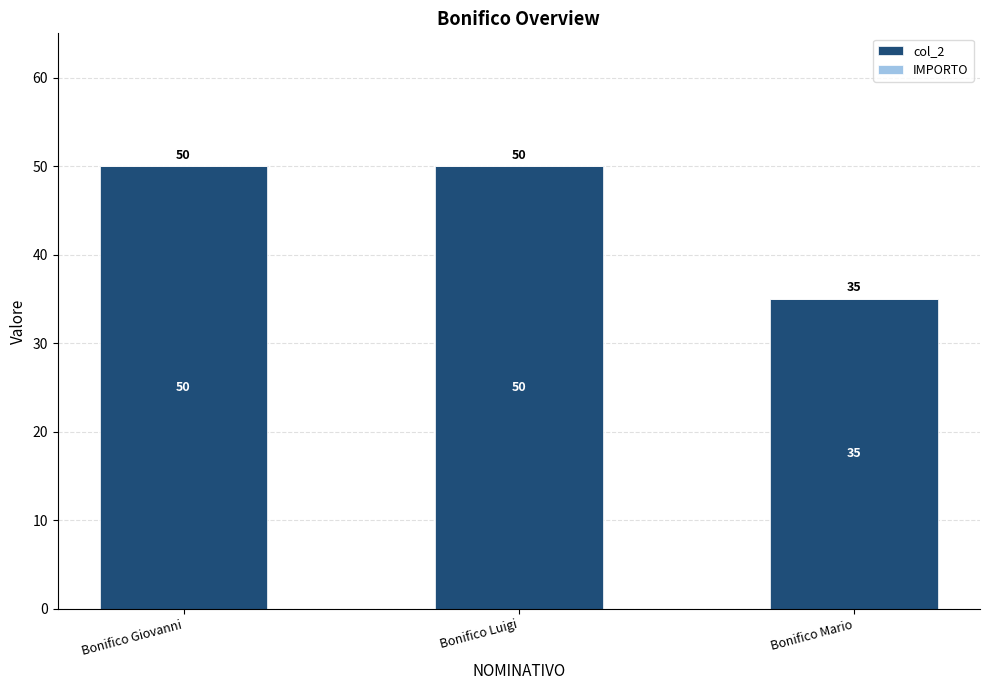

What is the change in value from Bonifico Luigi to Bonifico Mario?

-15